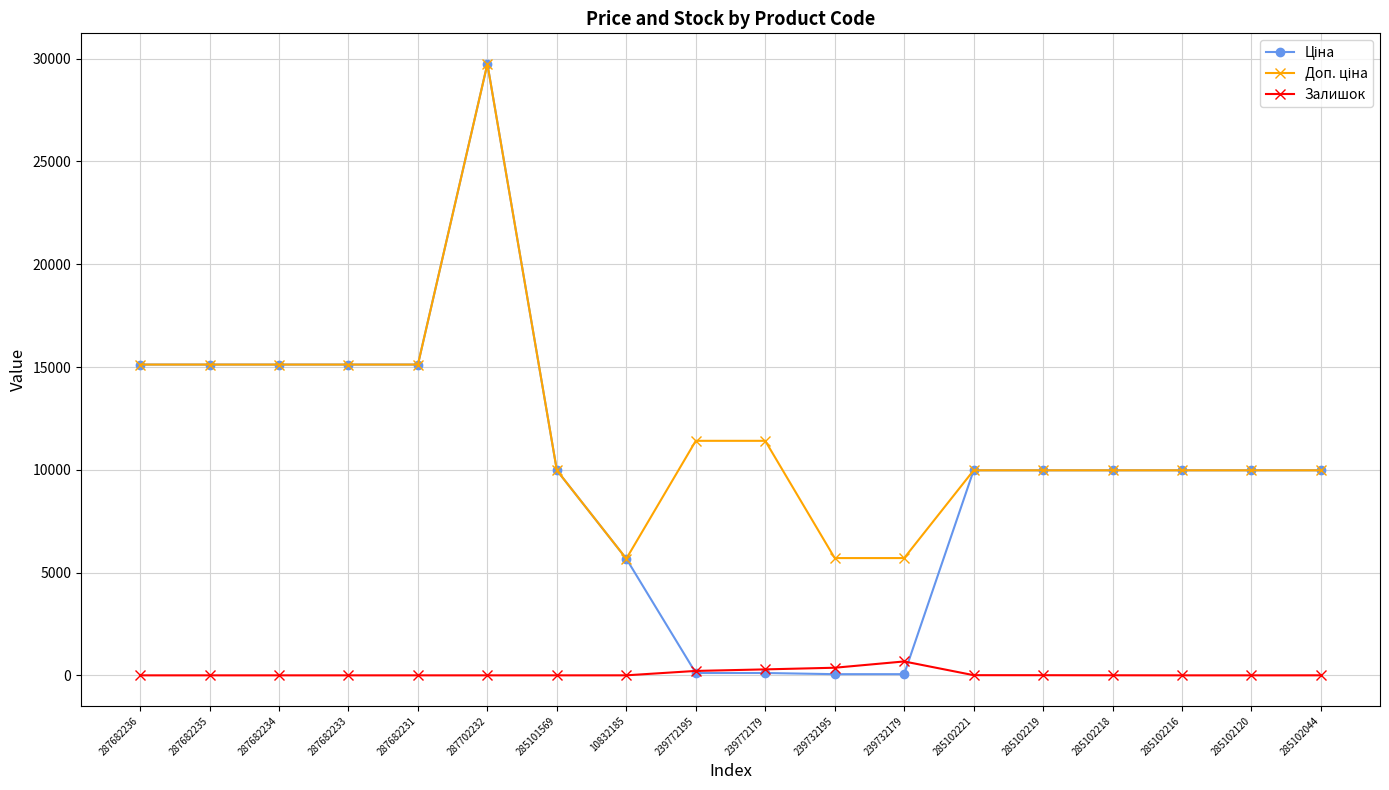

Is it true that Залишок equals 1.0 at 10832185?

True